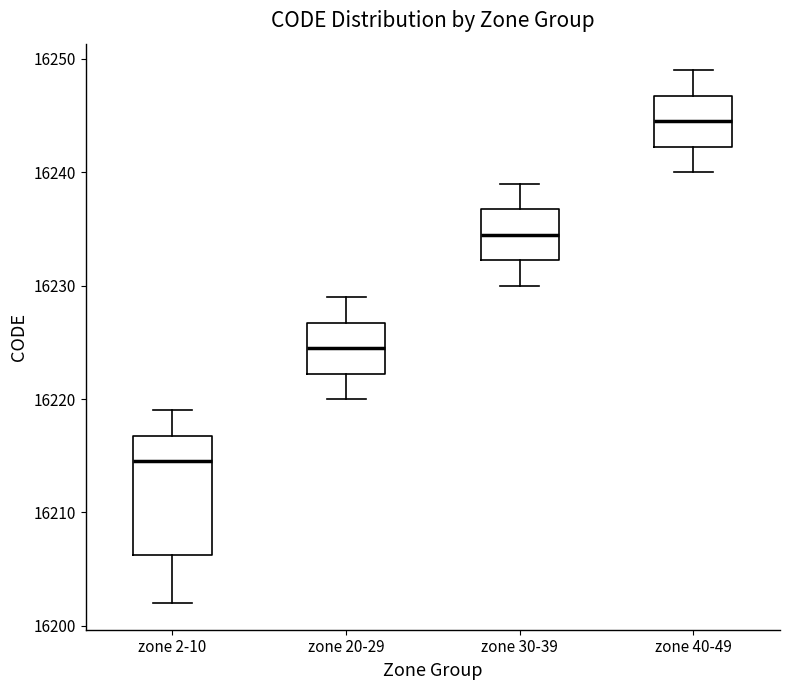

Which box's median line is the highest?

zone 40-49